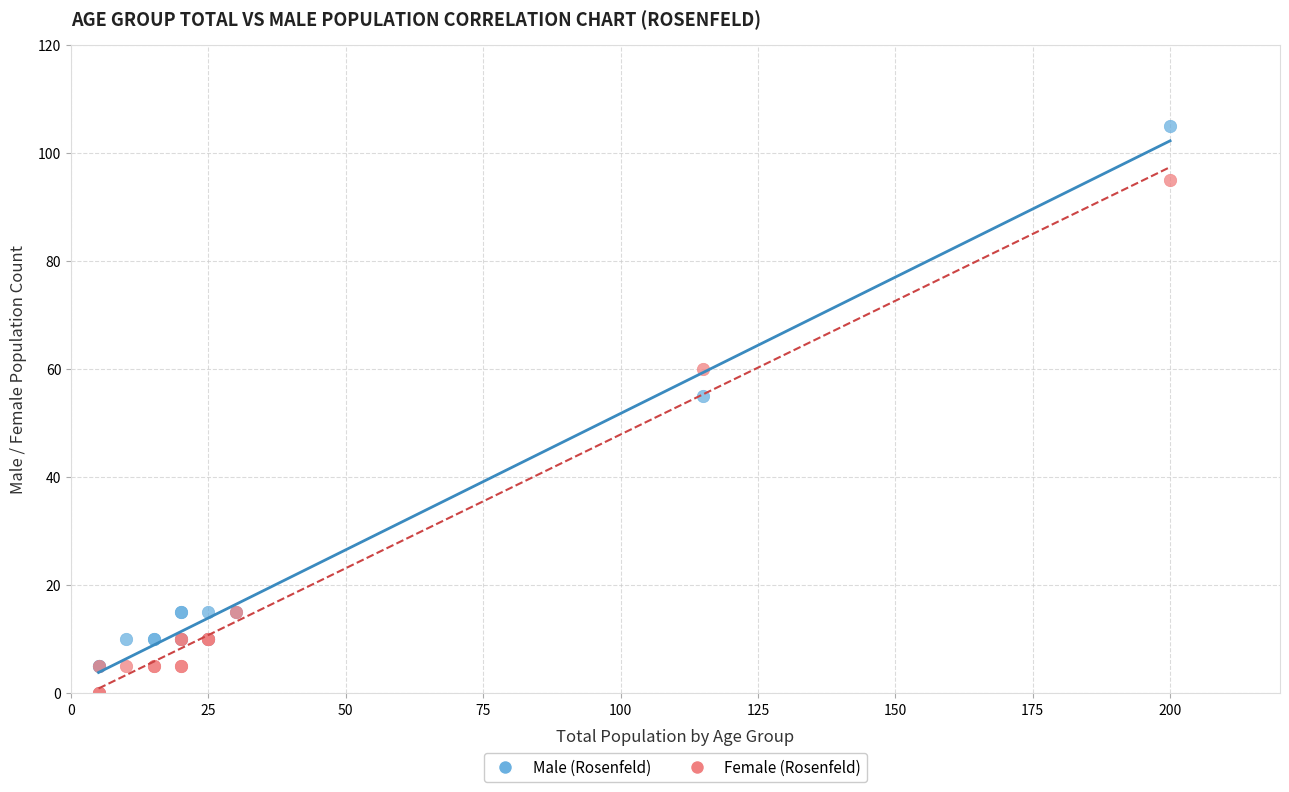

In the Male (Rosenfeld) series, what Y value is closest to 52?

55